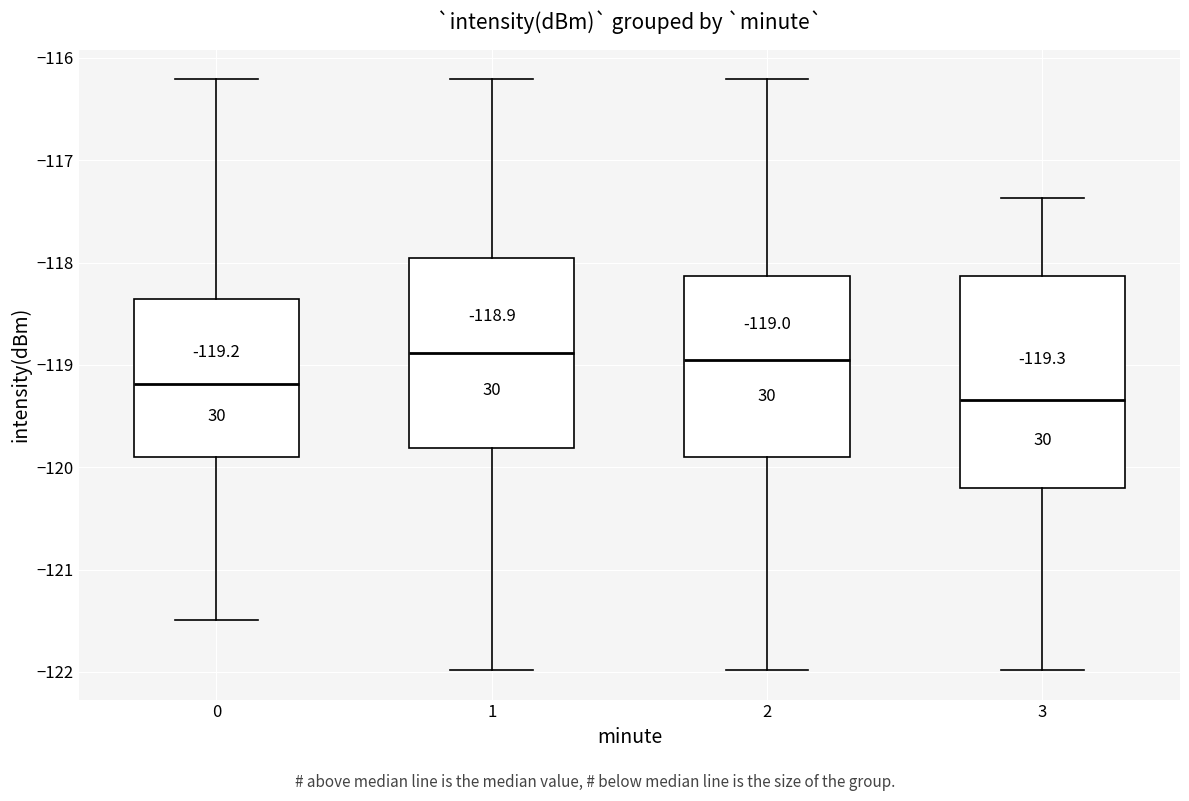

Which box's median line is the lowest?

3